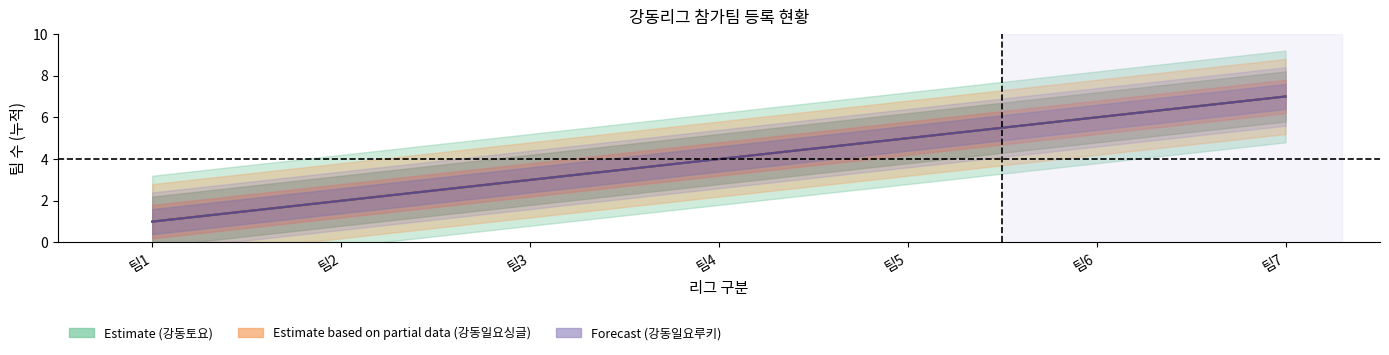

Which series has the largest total across all categories?

Estimate